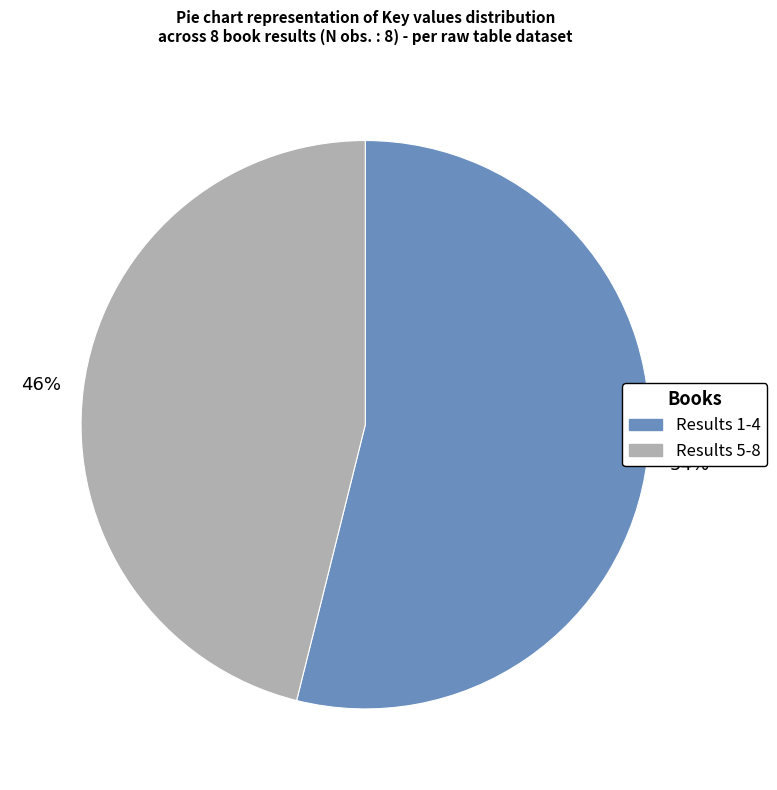

Does any single category account for the majority?

Yes